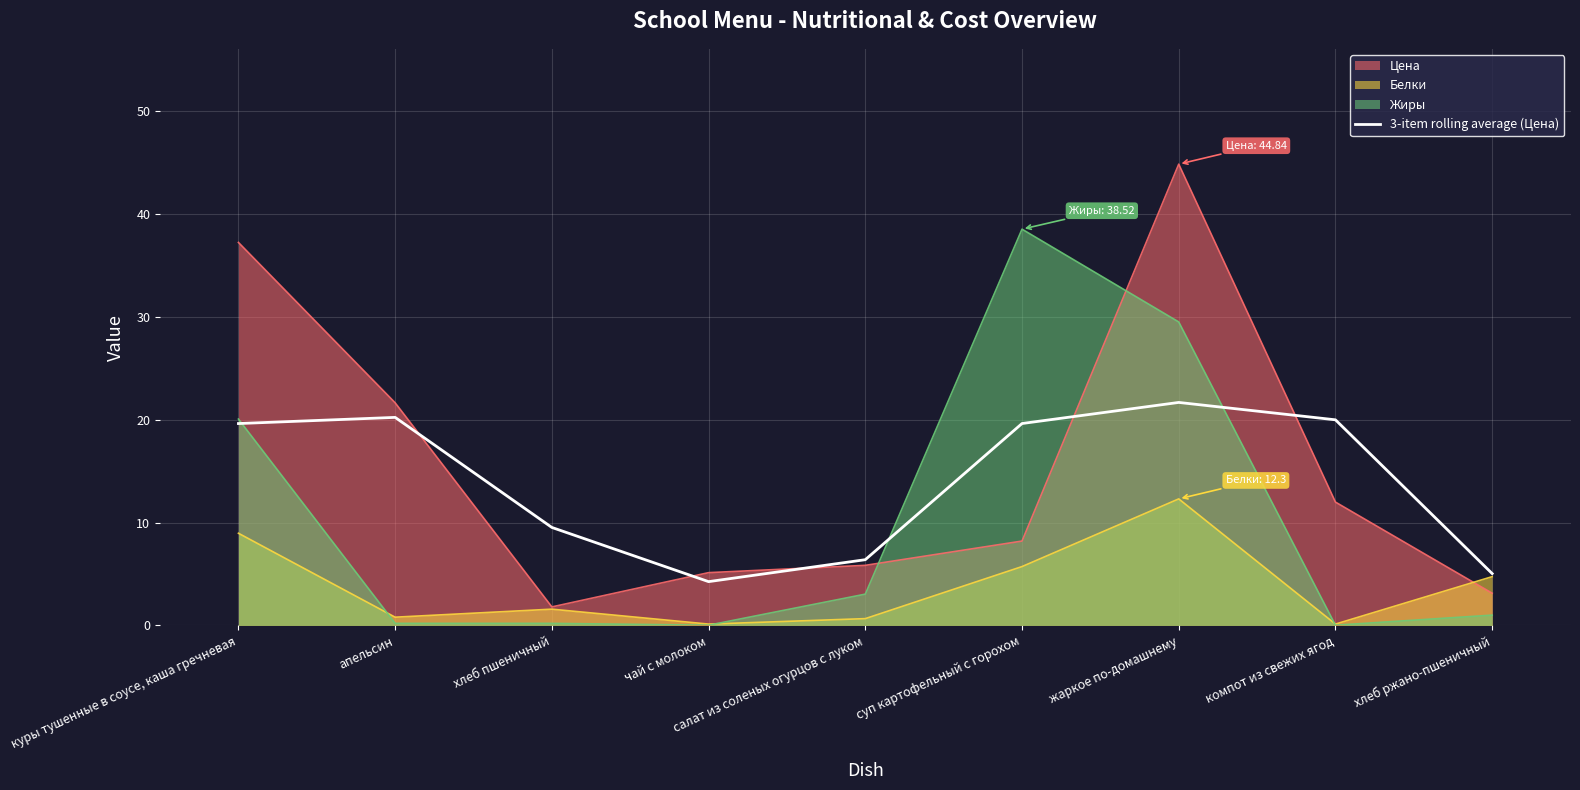

What is the approximate value of Цена at суп картофельный с горохом?

8.2